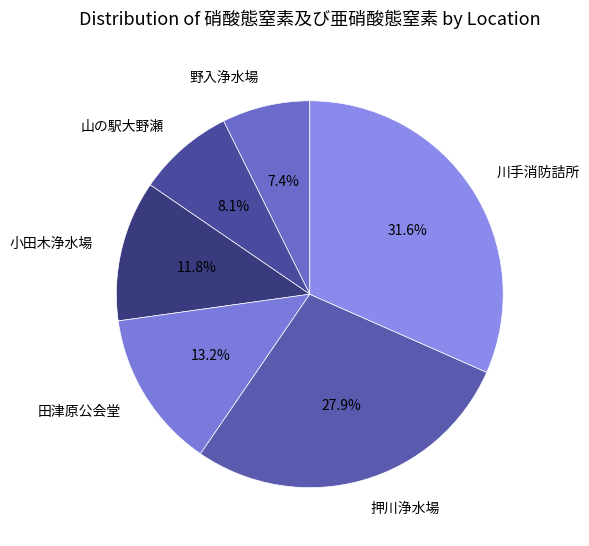

Is the sum of 田津原公会堂 and 小田木浄水場 greater than half?

No